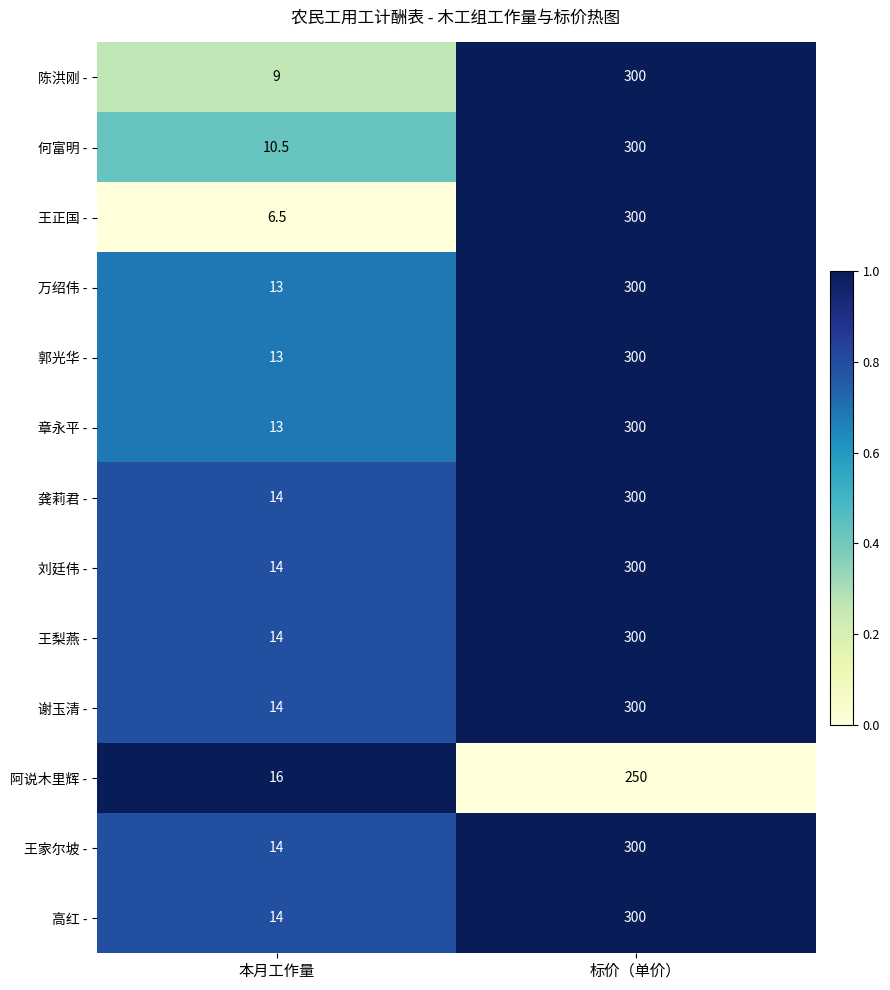

Reading left to right, list all the values displayed in this chart.

陈洪刚 -: 本月工作量=9.0	标价（单价）=300.0
何富明 -: 本月工作量=10.5	标价（单价）=300.0
王正国 -: 本月工作量=6.5	标价（单价）=300.0
万绍伟 -: 本月工作量=13.0	标价（单价）=300.0
郭光华 -: 本月工作量=13.0	标价（单价）=300.0
章永平 -: 本月工作量=13.0	标价（单价）=300.0
龚莉君 -: 本月工作量=14.0	标价（单价）=300.0
刘廷伟 -: 本月工作量=14.0	标价（单价）=300.0
王梨燕 -: 本月工作量=14.0	标价（单价）=300.0
谢玉清 -: 本月工作量=14.0	标价（单价）=300.0
阿说木里辉 -: 本月工作量=16.0	标价（单价）=250.0
王家尔坡 -: 本月工作量=14.0	标价（单价）=300.0
高红 -: 本月工作量=14.0	标价（单价）=300.0